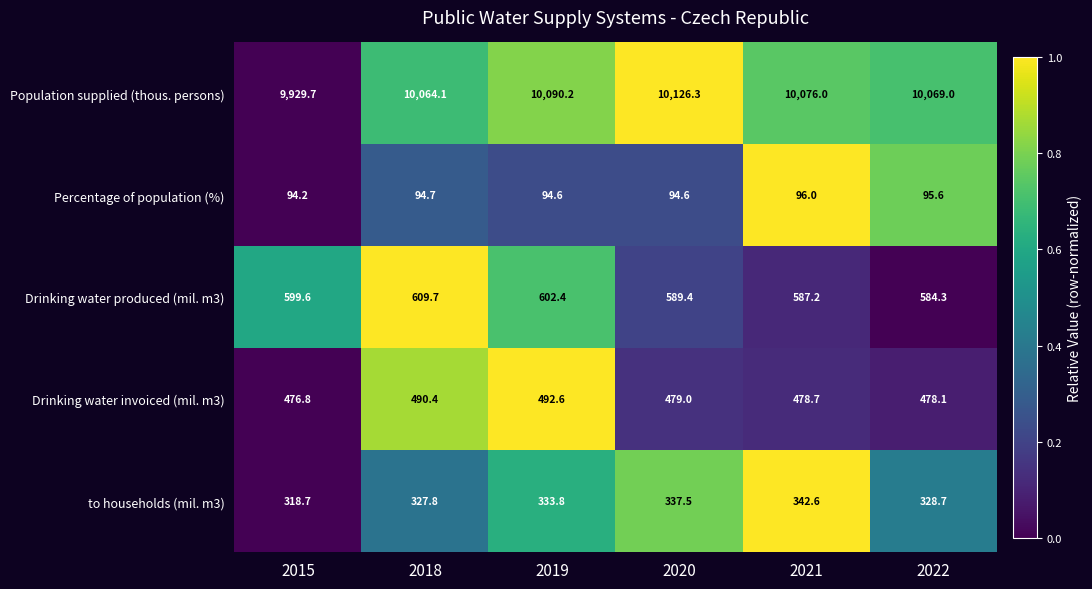

Reading left to right, what are all the values shown in this chart?

Population supplied (thous. persons): 2015=9929.7	2018=10064.1	2019=10090.2	2020=10126.3	2021=10076.0	2022=10069.0
Percentage of population (%): 2015=94.2	2018=94.7	2019=94.6	2020=94.6	2021=96.0	2022=95.6
Drinking water produced (mil. m3): 2015=599.6	2018=609.7	2019=602.4	2020=589.4	2021=587.2	2022=584.3
Drinking water invoiced (mil. m3): 2015=476.8	2018=490.4	2019=492.6	2020=479.0	2021=478.7	2022=478.1
to households (mil. m3): 2015=318.7	2018=327.8	2019=333.8	2020=337.5	2021=342.6	2022=328.7